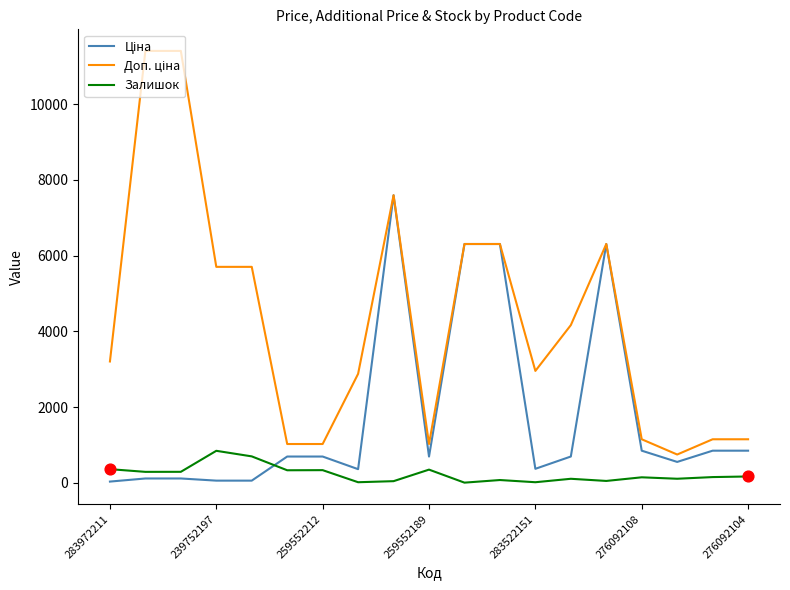

Does the chart have visible grid lines?

No